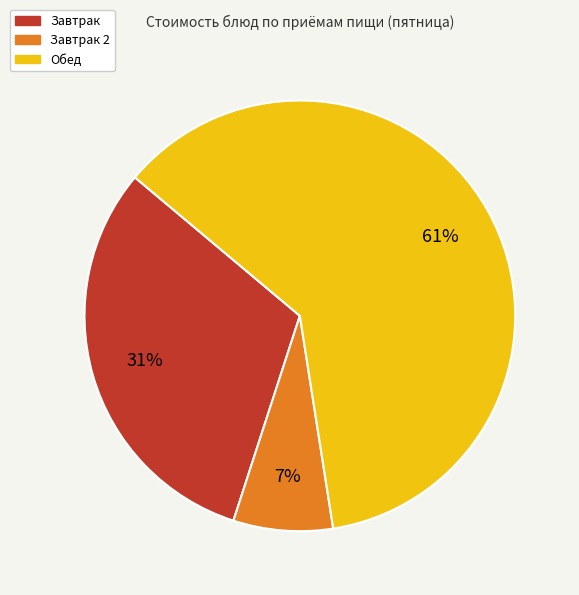

To the nearest percent, what is the average slice percentage?

33%